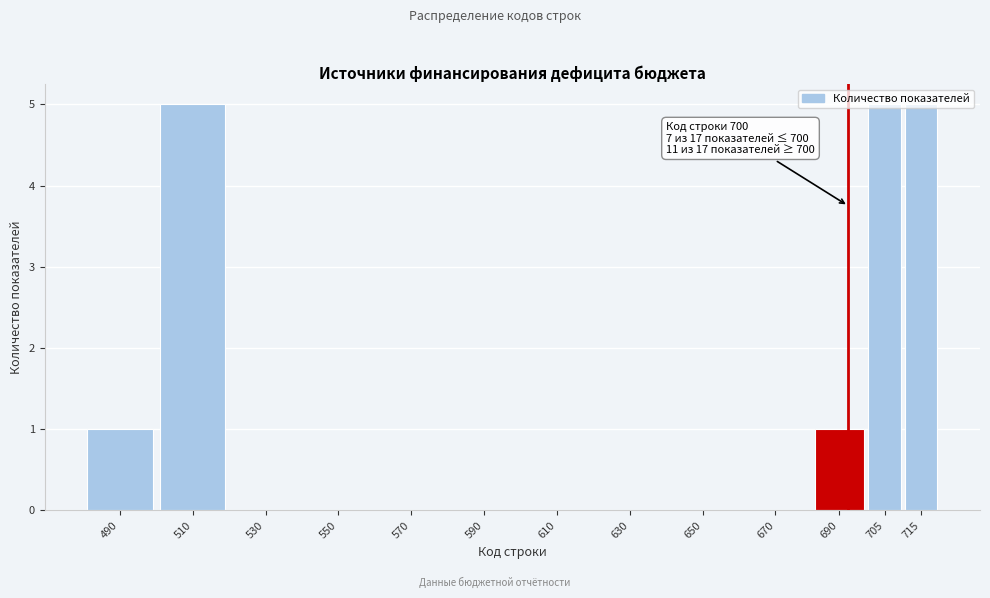

What is the sum of all values?

17